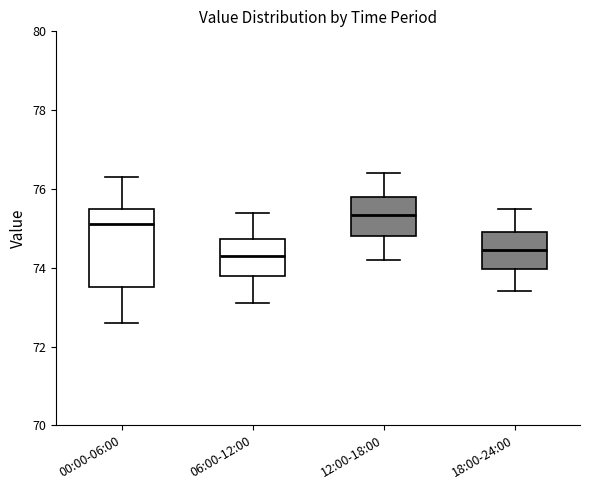

Reading left to right, read every box against the y-axis: the position of its median line, the range the box covers, and the ends of its whiskers. The values are not printed on the chart, so give them approximately, as read against the axis.

00:00-06:00: median 75.2, box 73.6 to 75.6, whiskers 72.6 to 76.4
06:00-12:00: median 74.4, box 73.8 to 74.8, whiskers 73.2 to 75.4
12:00-18:00: median 75.4, box 74.8 to 75.8, whiskers 74.2 to 76.4
18:00-24:00: median 74.4, box 74.0 to 75.0, whiskers 73.4 to 75.6